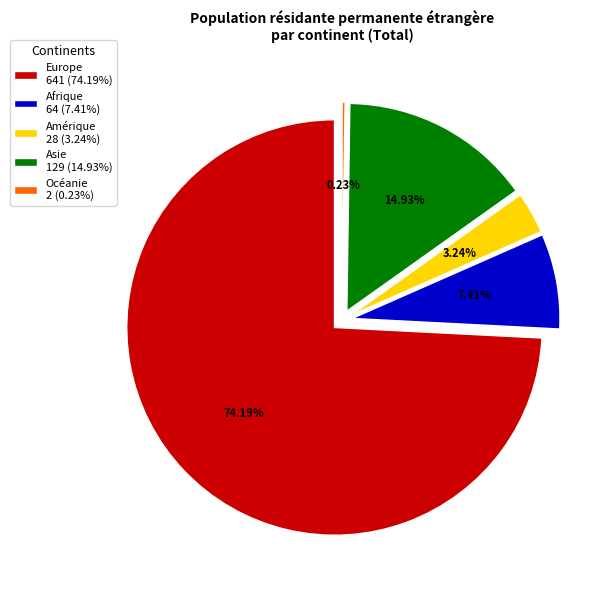

Combined, do Asie and Amérique account for over 50%?

No